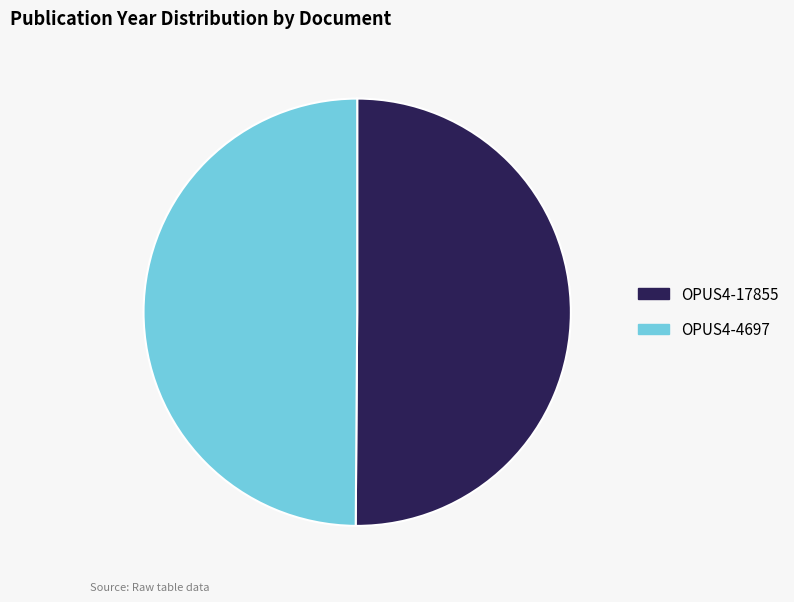

The OPUS4-4697 slice represents 43% of the pie. True or false?

False